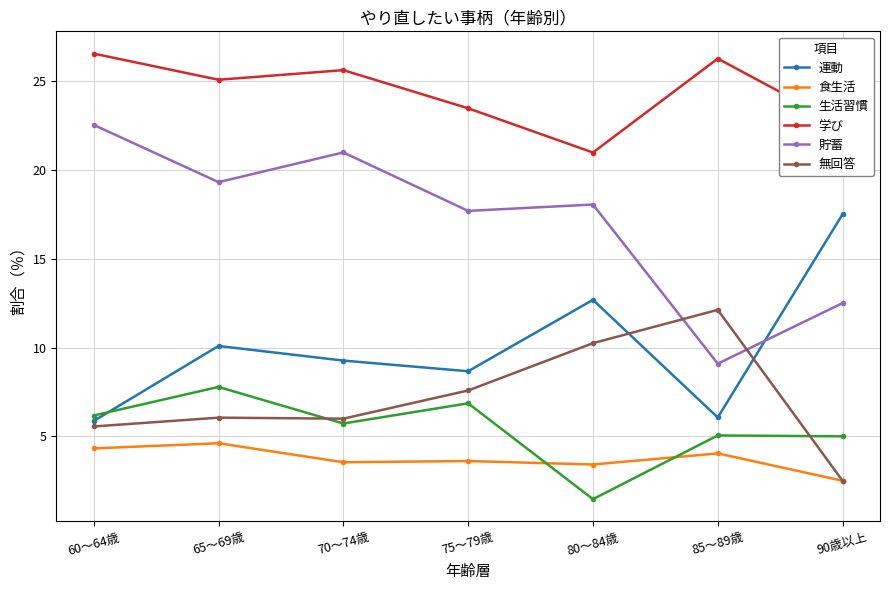

How many values in the 食生活 series exceed 3?

6